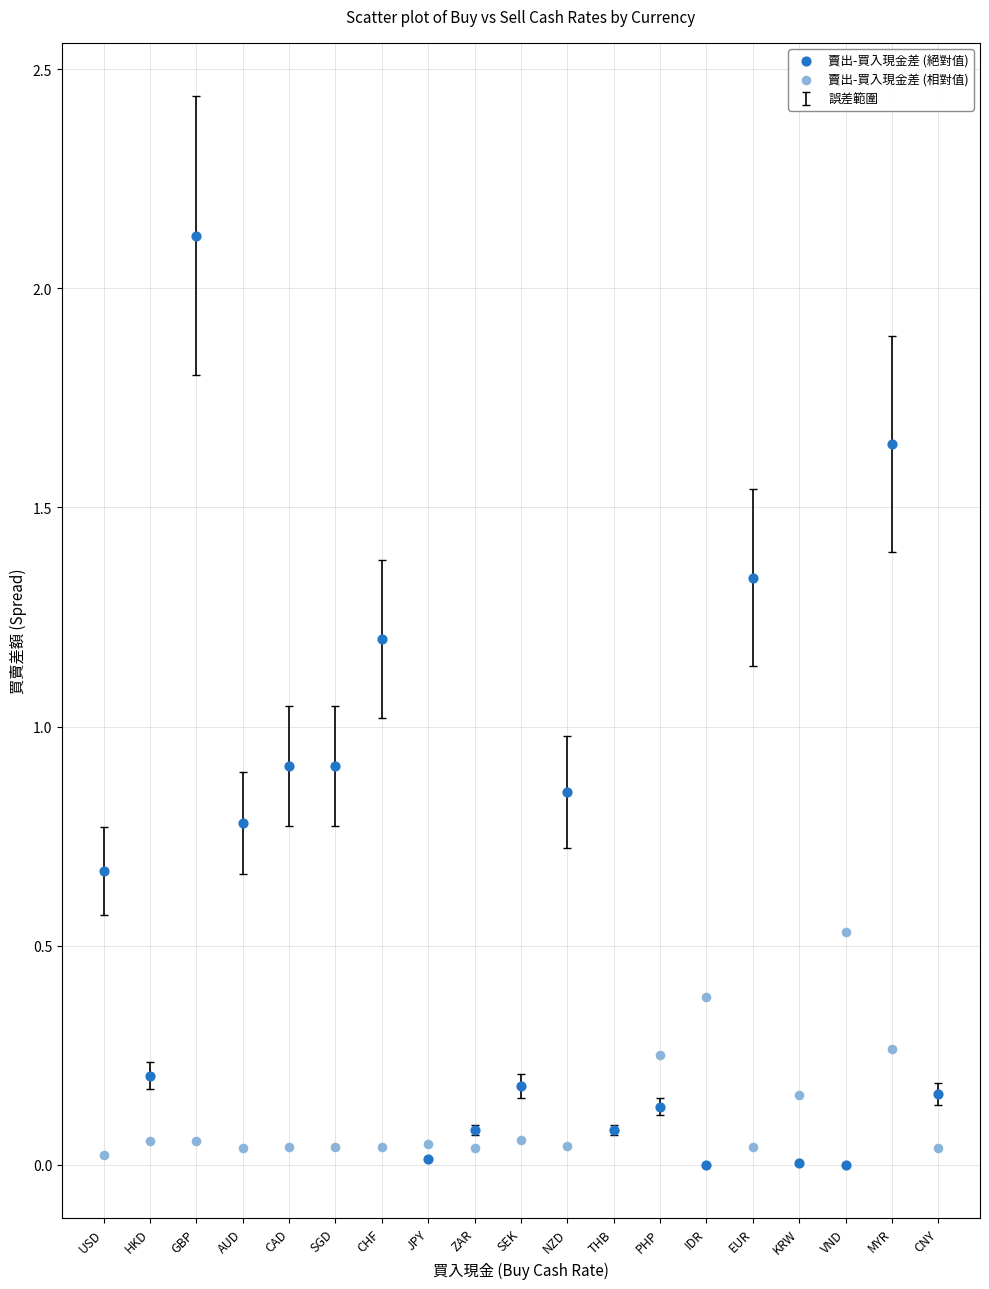

Which series has the widest spread of Y values?

賣出-買入現金差 (絕對值)